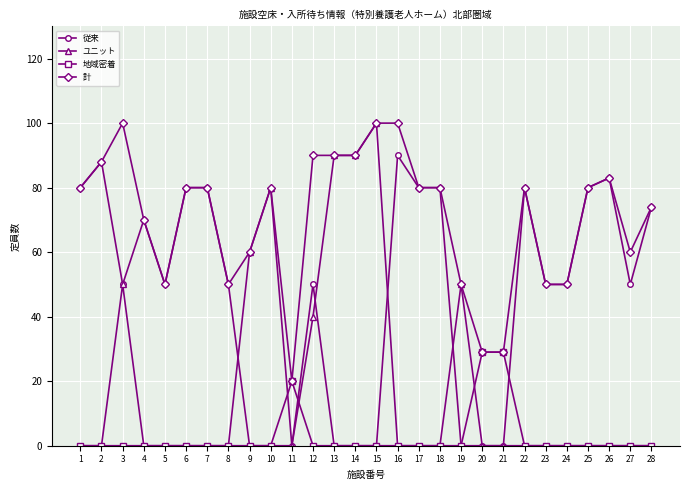

Which series has the largest range (max minus min)?

ユニット